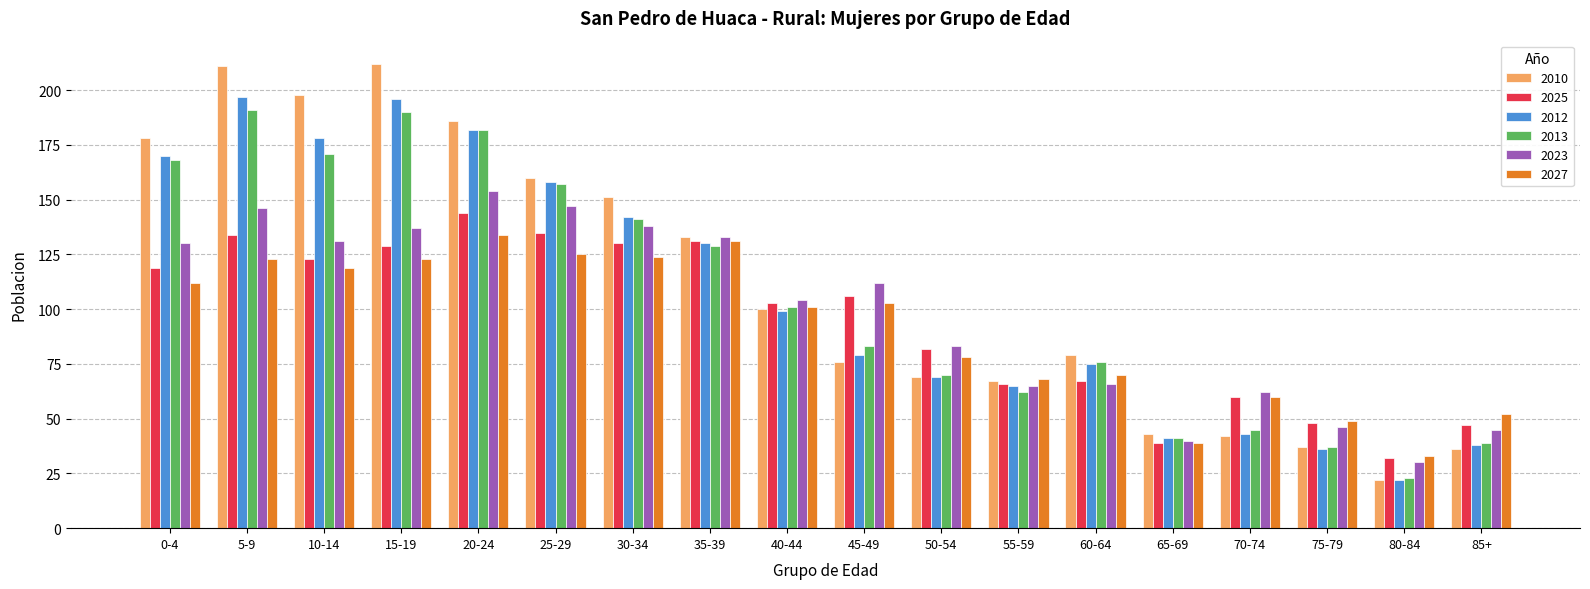

What is the minimum value shown in the chart?

22